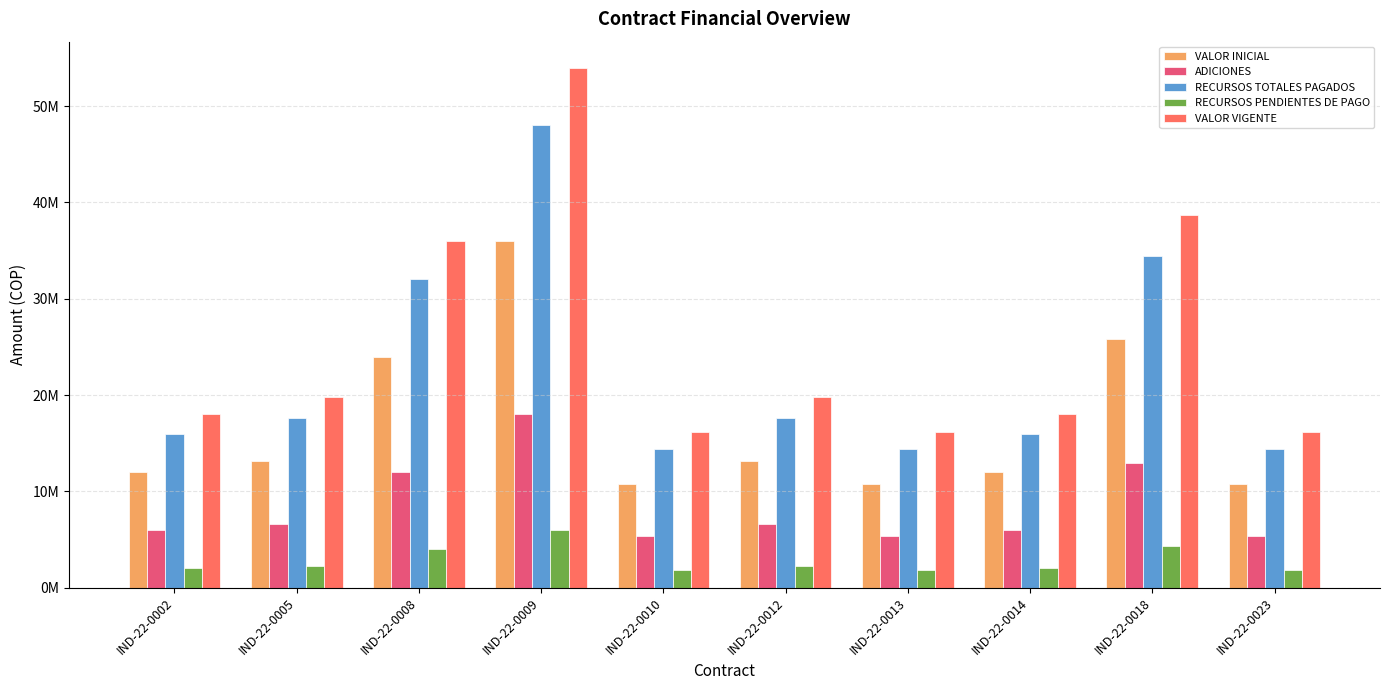

Between IND-22-0002 and IND-22-0012, which series saw the biggest shift?

VALOR VIGENTE